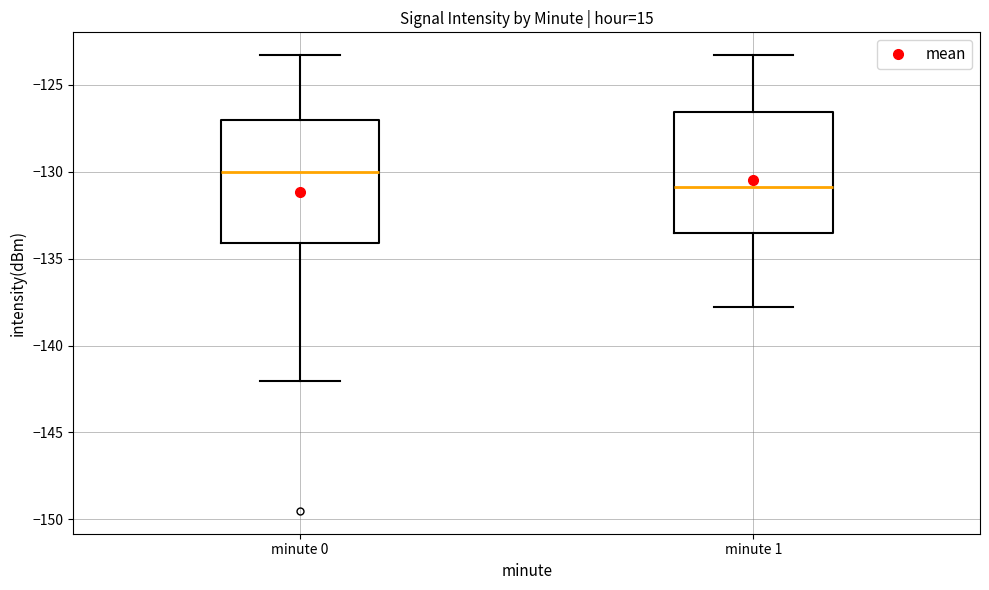

Reading left to right, read every box against the y-axis: the position of its median line, the range the box covers, and the ends of its whiskers. The values are not printed on the chart, so give them approximately, as read against the axis.

minute 0: median -130.0, box -134.0 to -127.0, whiskers -142.0 to -123.5
minute 1: median -131.0, box -133.5 to -126.5, whiskers -138.0 to -123.5